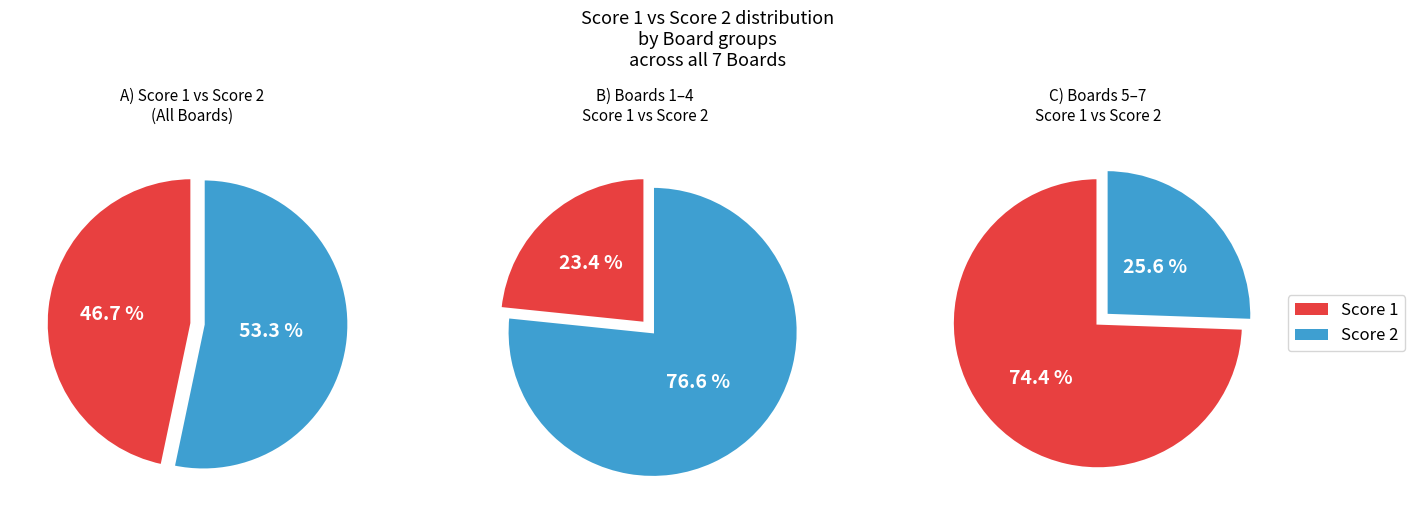

Does Board 6 account for over 50% of the chart?

No